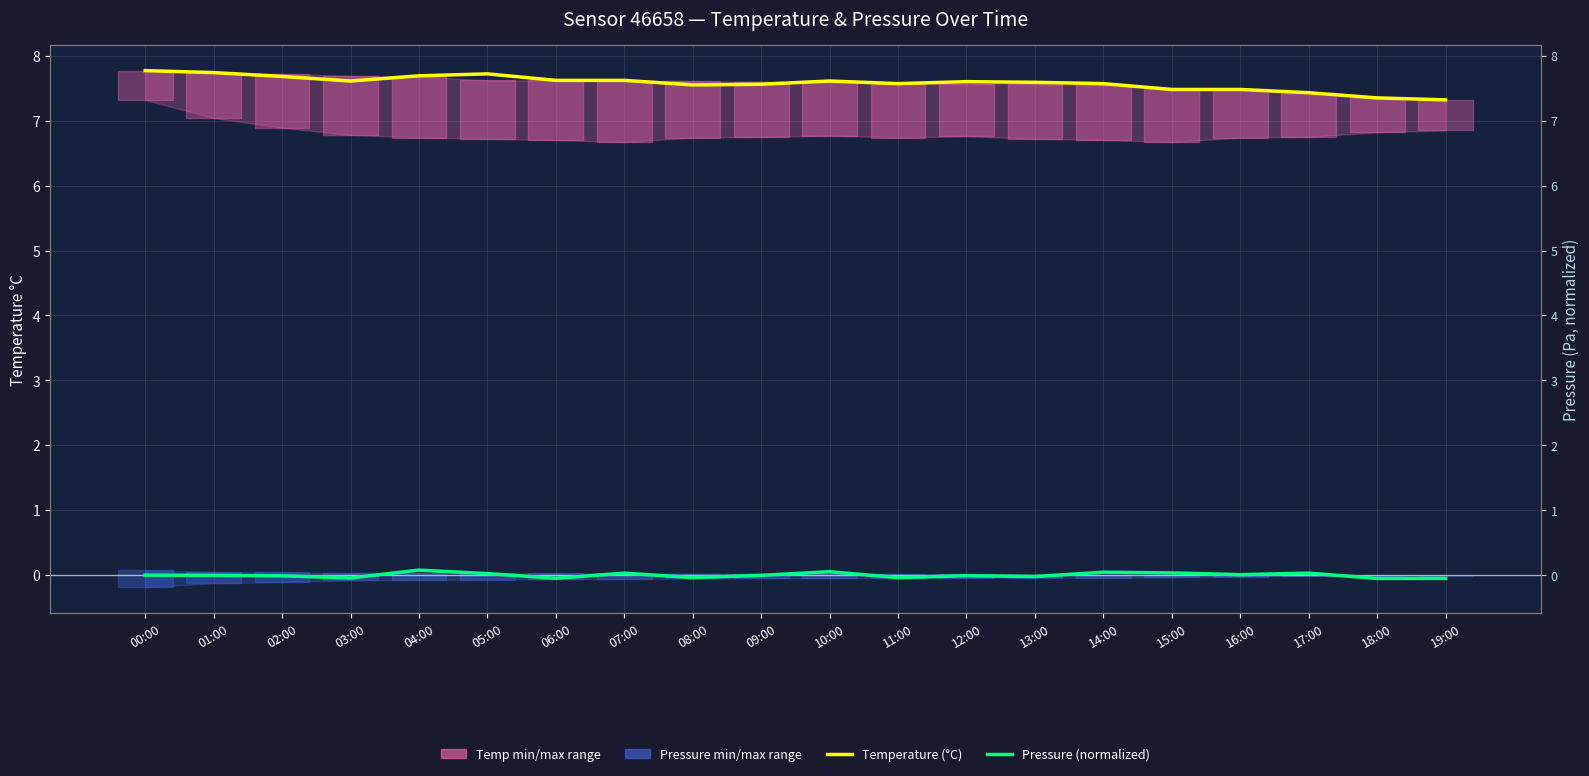

What position from the right is 14:00?

6